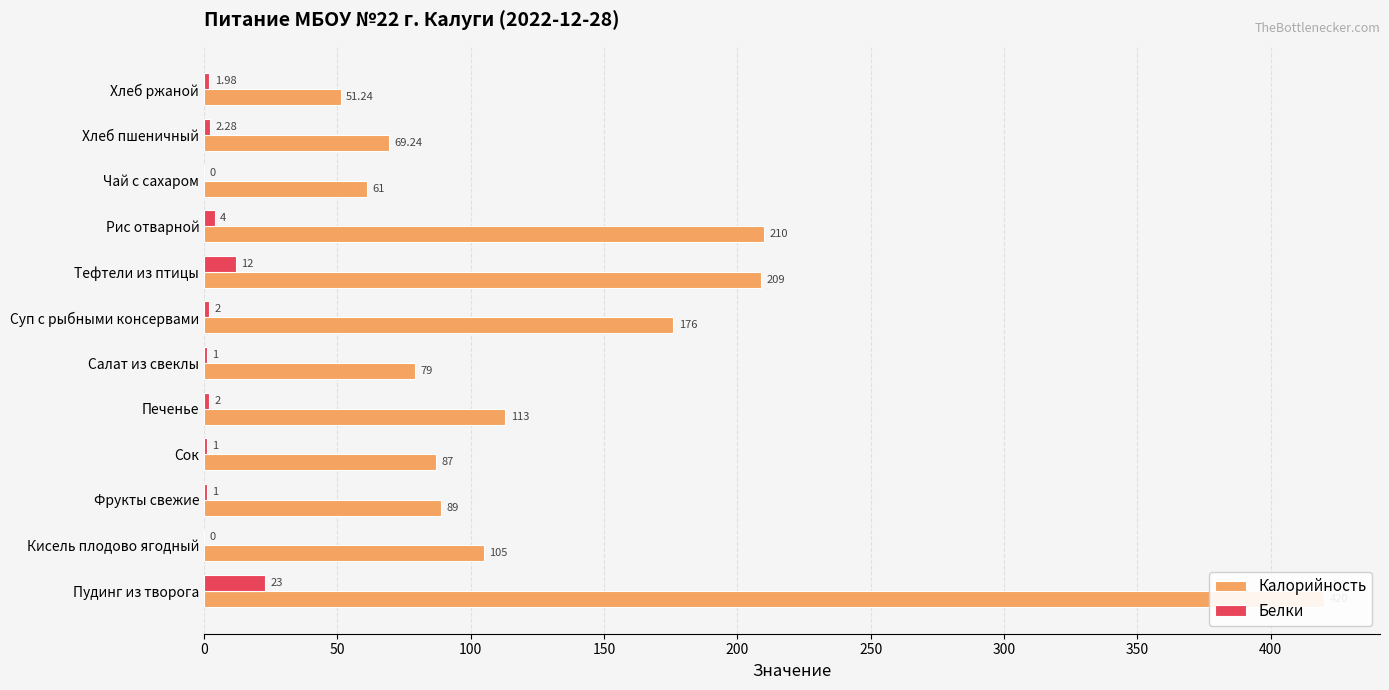

What is the maximum value shown in the chart?

420.0